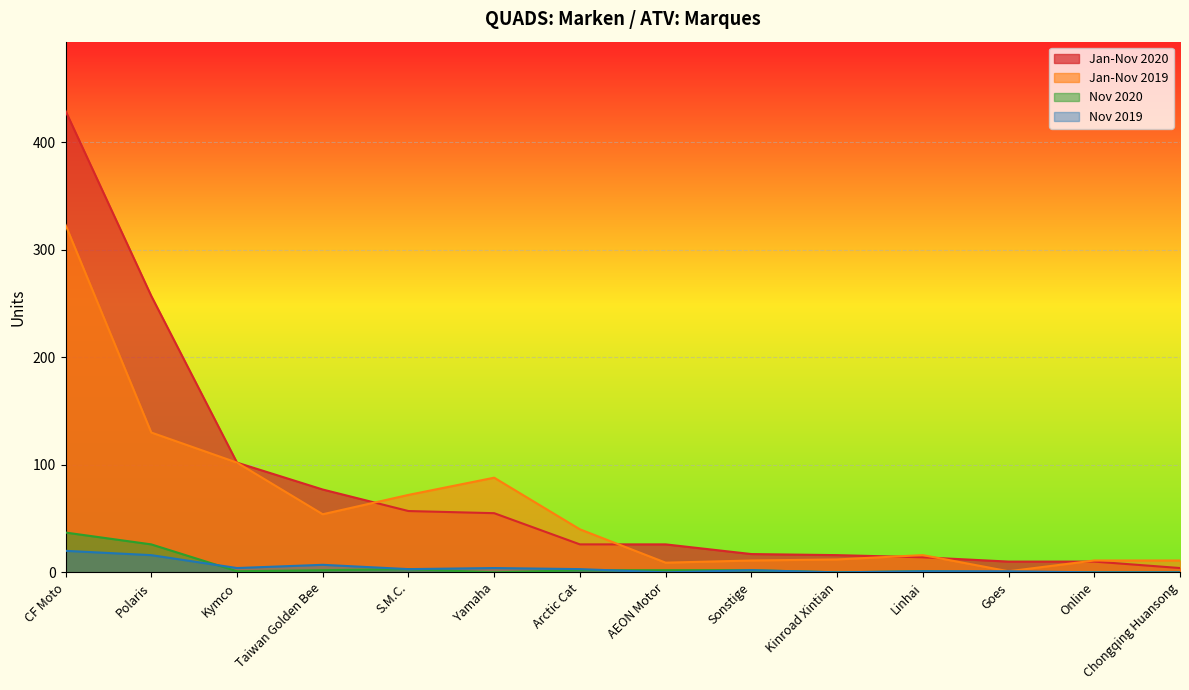

What is the average value of the Jan-Nov 2019 series?

63